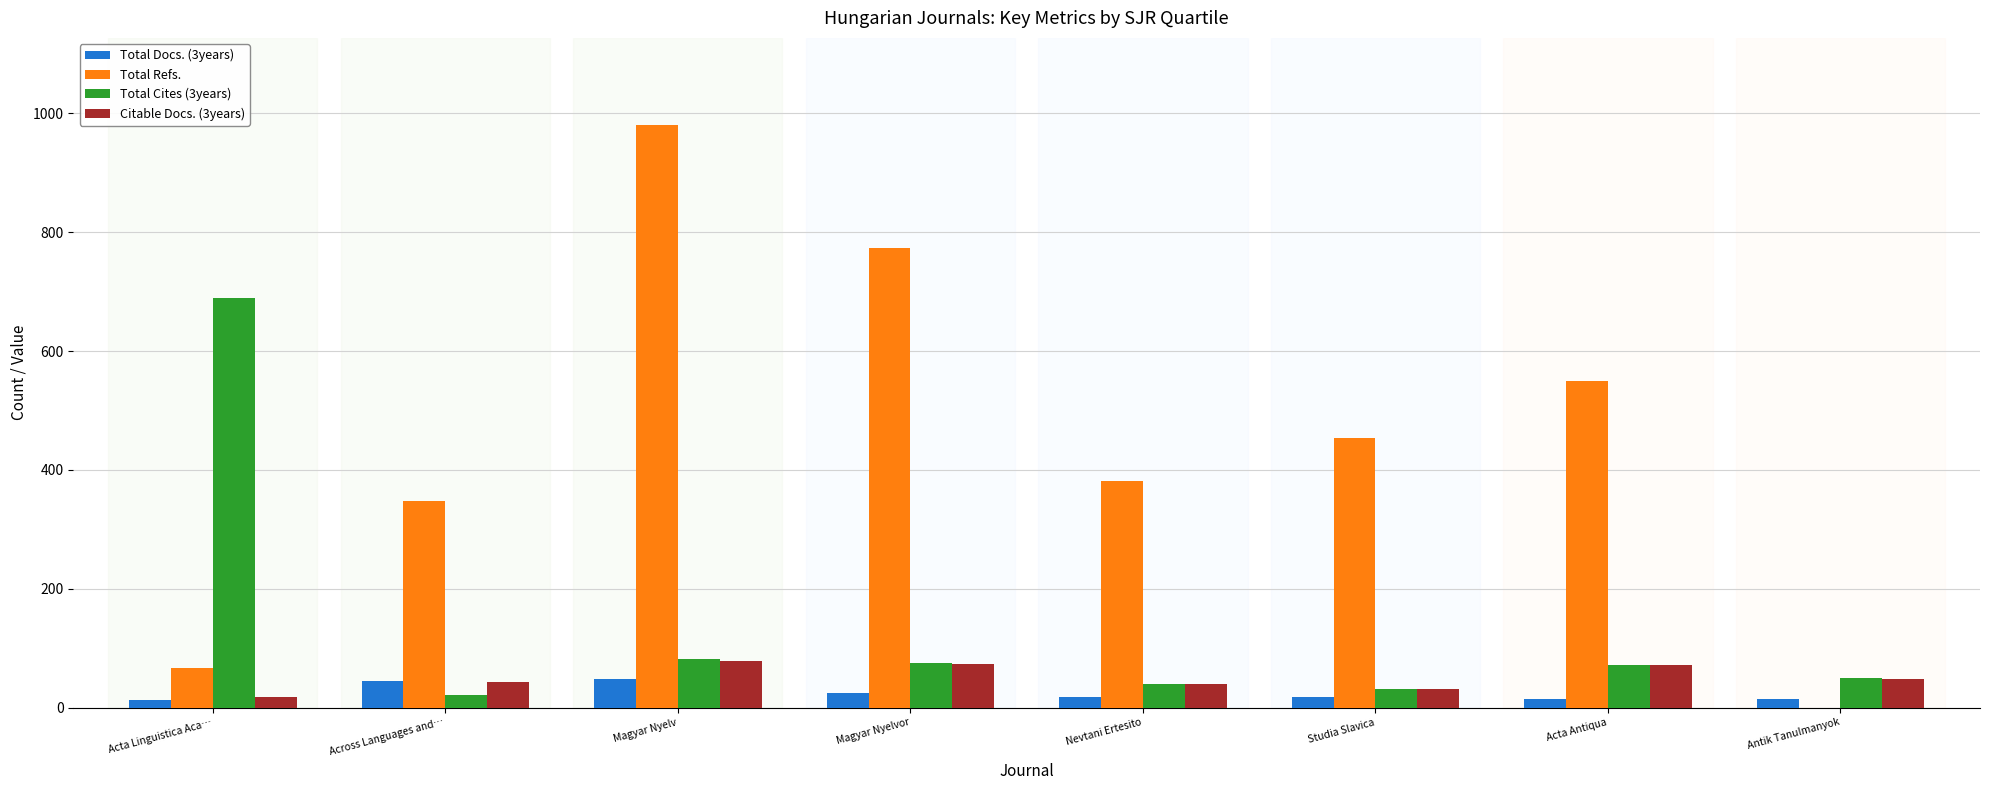

What is the highest value of the Total Docs. (3years) series?

48